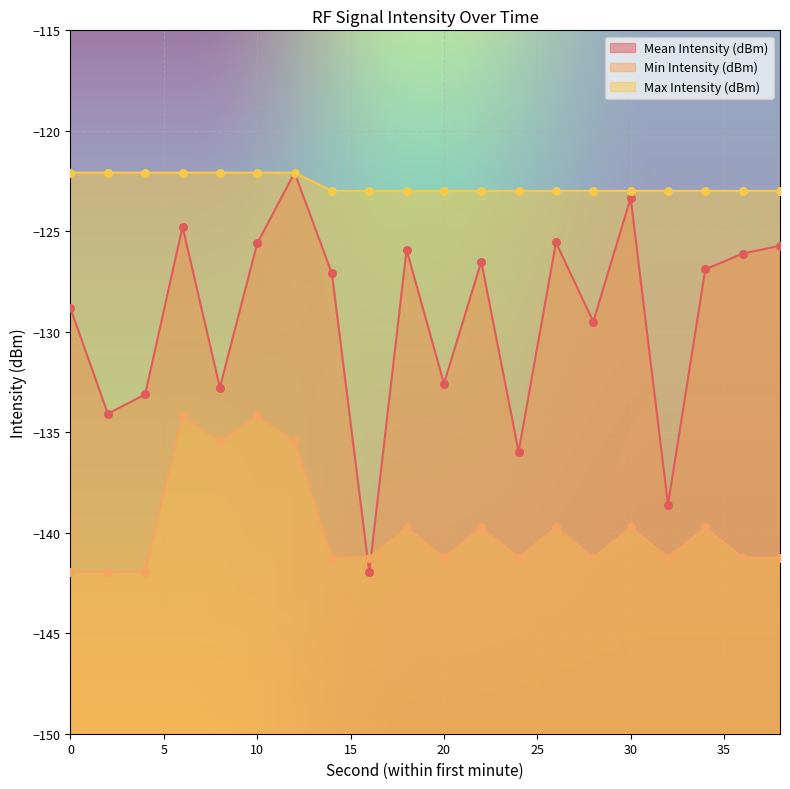

Is the value of Mean Intensity (dBm) at 16 greater than the value of Min Intensity (dBm) at 20?

No